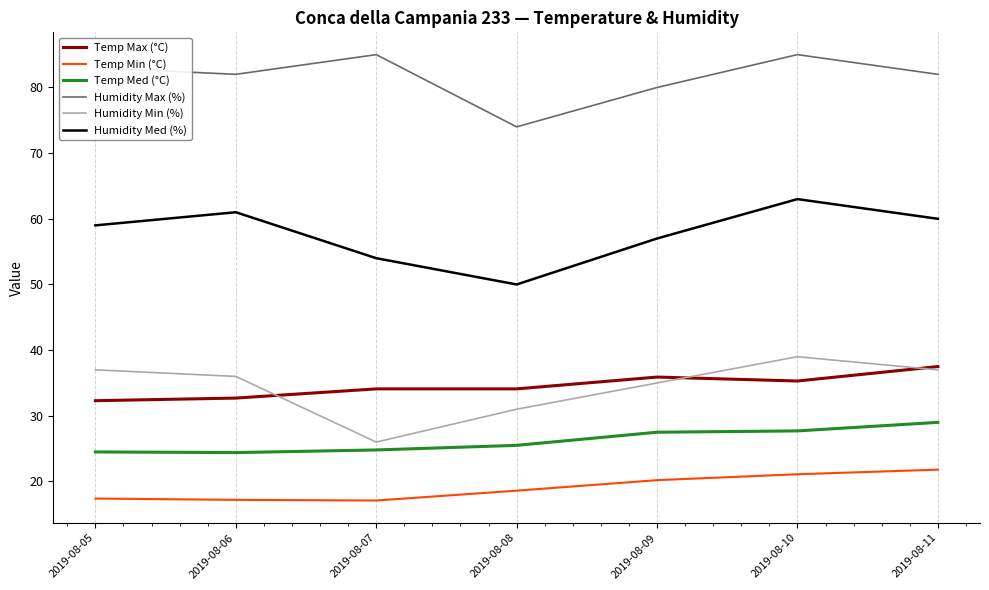

True or false: Temp Med (°C) and Humidity Max (%) intersect in this chart.

False